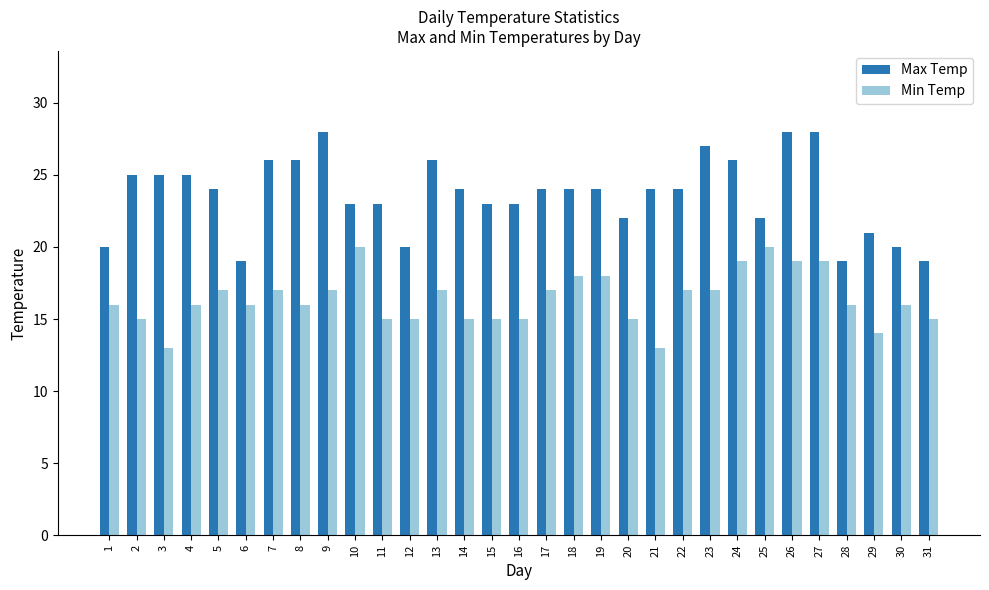

At how many categories does at least one series exceed 13?

31